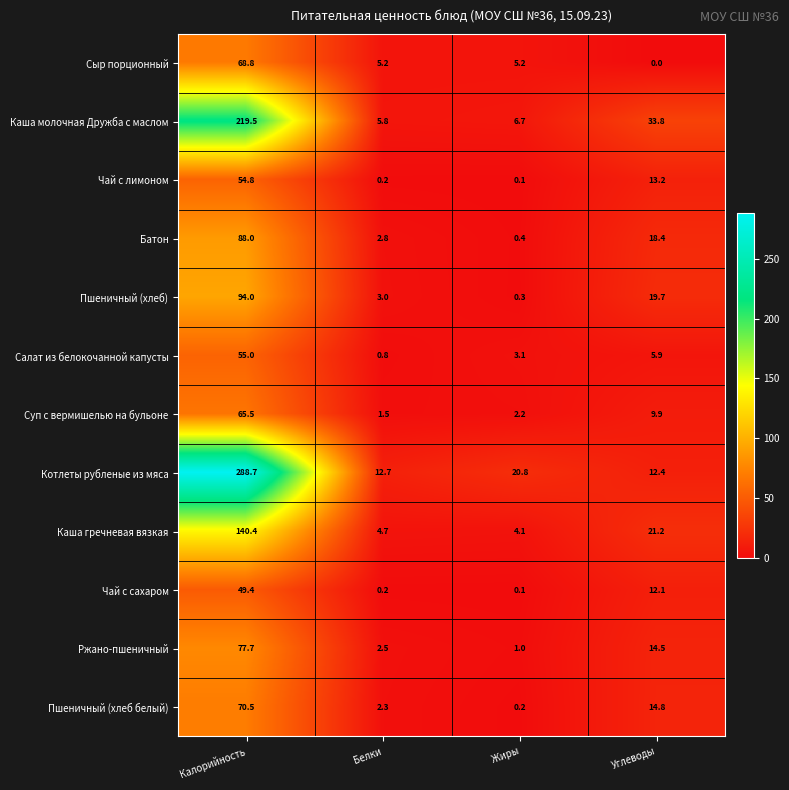

What is the difference between the maximum and minimum values in the Ржано-пшеничный series?

76.7